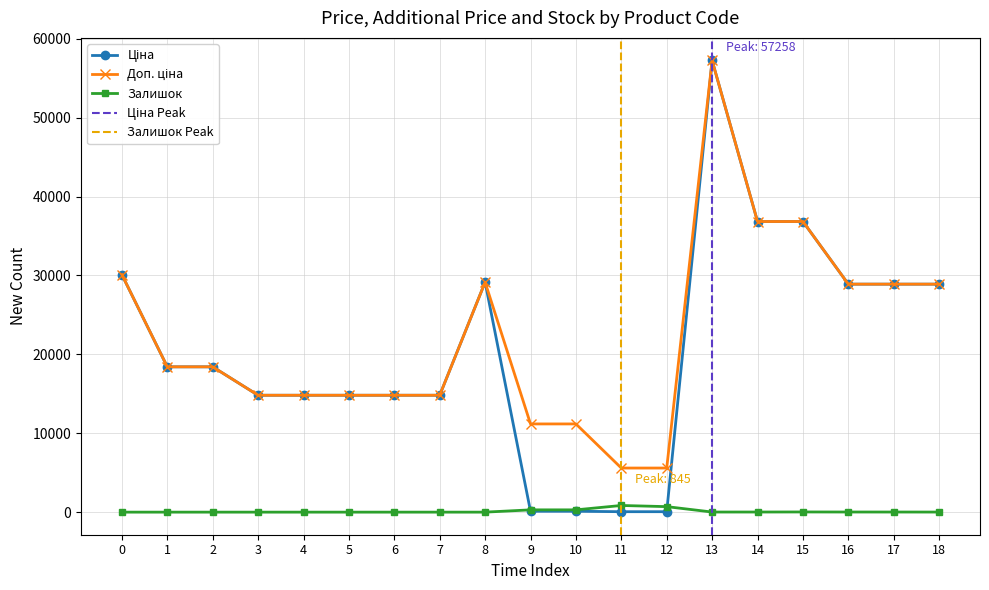

True or false: Залишок has more than 1 points higher than both neighbors.

True